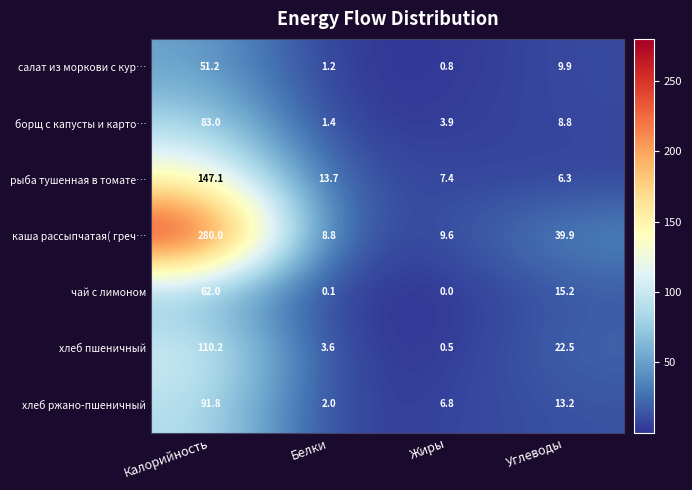

Rank the categories by хлеб ржано-пшеничный value from lowest to highest.

Белки, Жиры, Углеводы, Калорийность